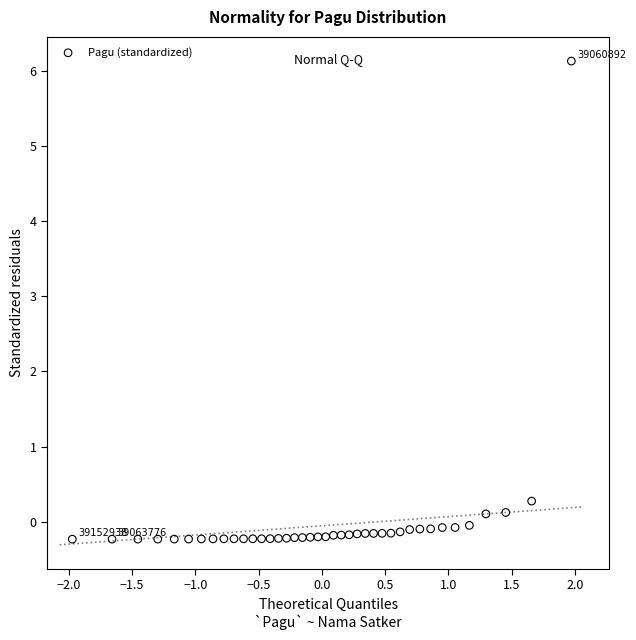

What is the range of X values (max minus min)?

3.9